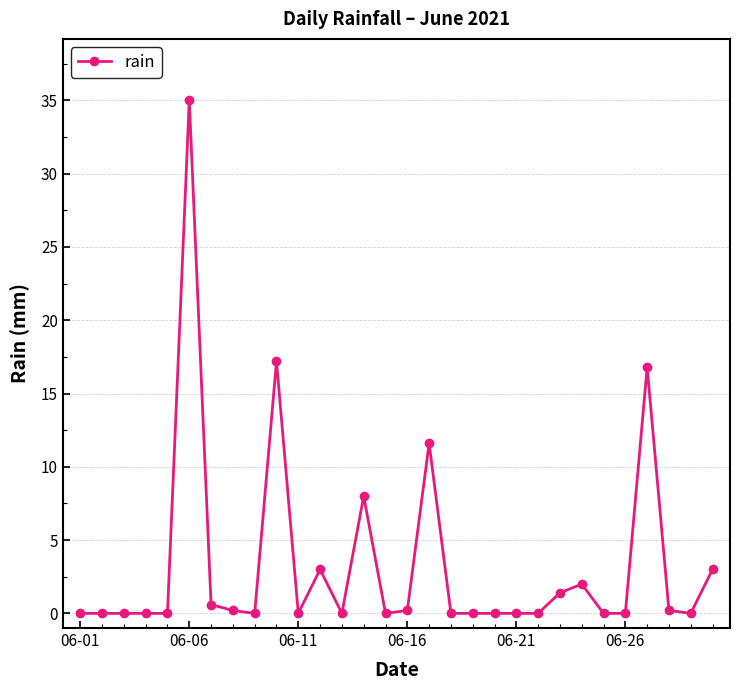

Reading left to right, list all the values displayed in this chart.

0.0	0.0	0.0	0.0	0.0	35.0	0.6	0.2	0.0	17.2	0.0	3.0	0.0	8.0	0.0	0.2	11.6	0.0	0.0	0.0	0.0	0.0	1.4	2.0	0.0	0.0	16.8	0.2	0.0	3.0